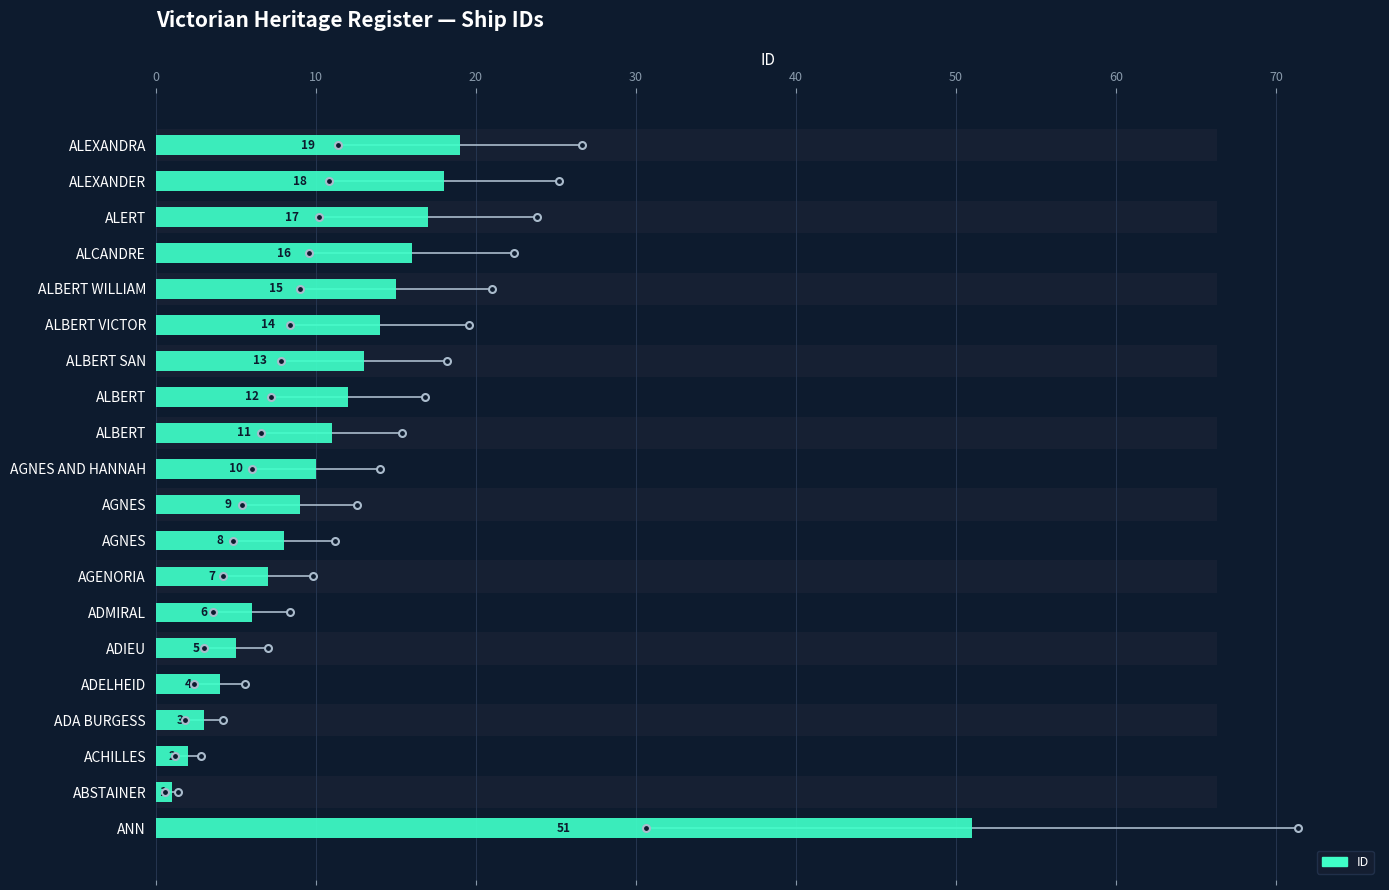

What is the difference between the second highest and second lowest values?

17